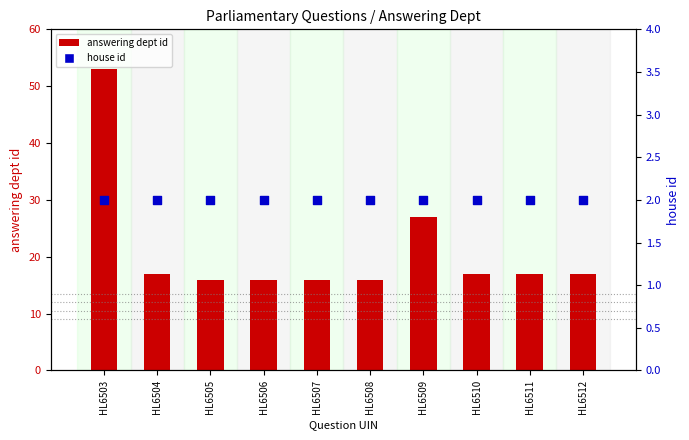

At which category is the sum across all series the highest?

HL6503